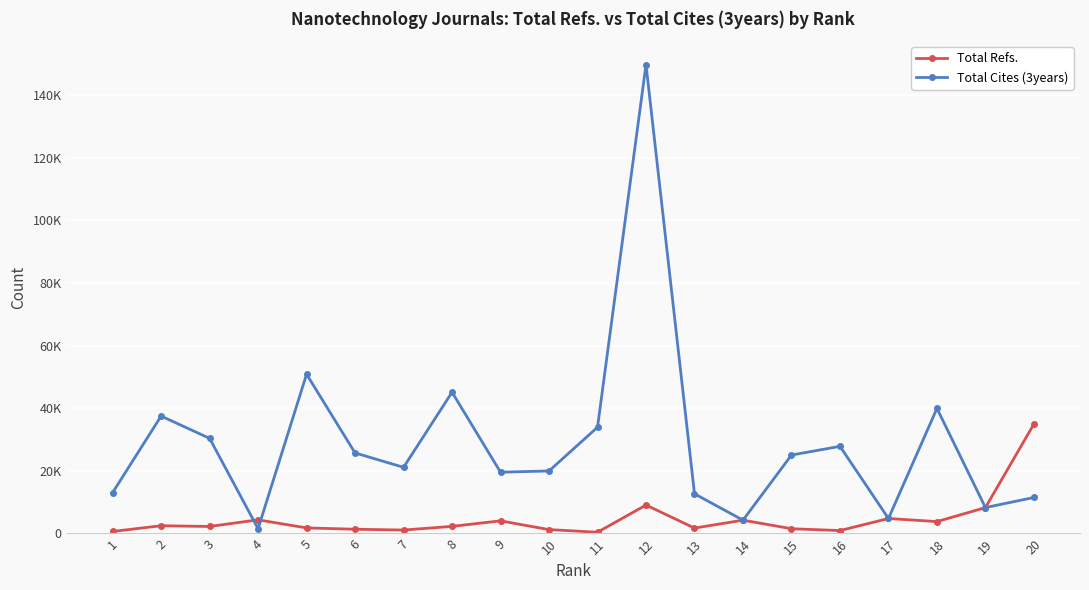

What are all the series names shown in the legend?

Total Refs., Total Cites (3years)